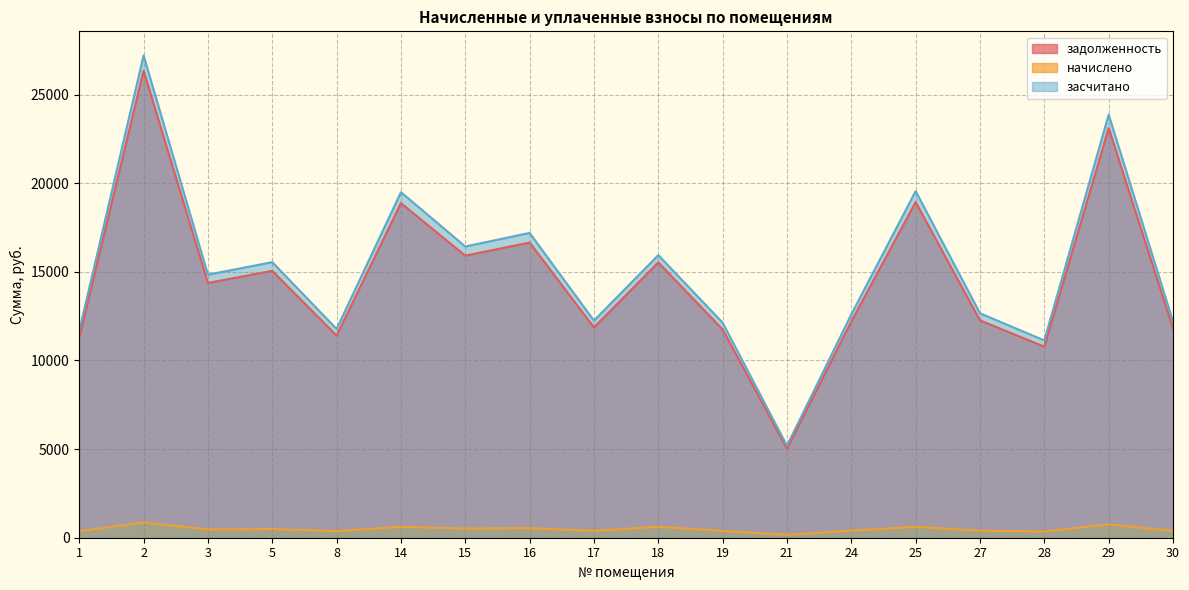

Where is задолженность nearest to the value 15684?

18